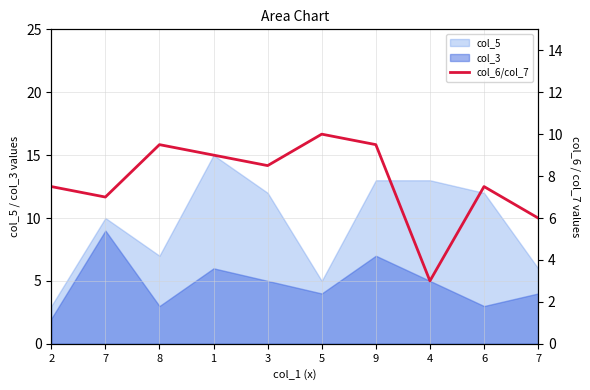

Where is the first local maximum?

8